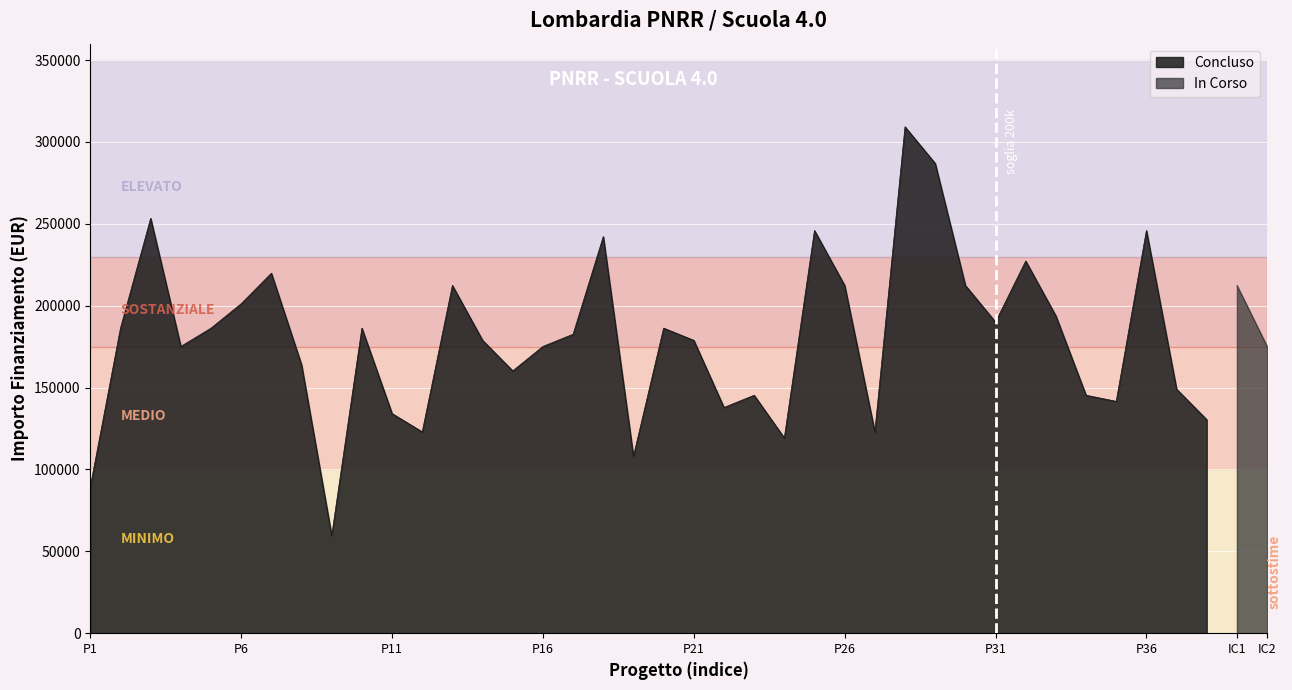

Reading left to right, extract all data points from this chart.

89419.6	186290.8	253355.4	175113.3	186290.8	201194.0	219823.1	163935.9	59613.0	186290.8	134129.4	122951.9	212371.5	178839.1	160210.1	175113.3	182565.0	242178.0	108048.6	186290.8	178839.1	137855.2	145306.8	119226.1	245903.8	212371.5	122951.9	309242.7	286887.8	212371.5	190016.6	227274.7	193742.4	145306.8	141581.0	245903.8	149032.6	130403.5